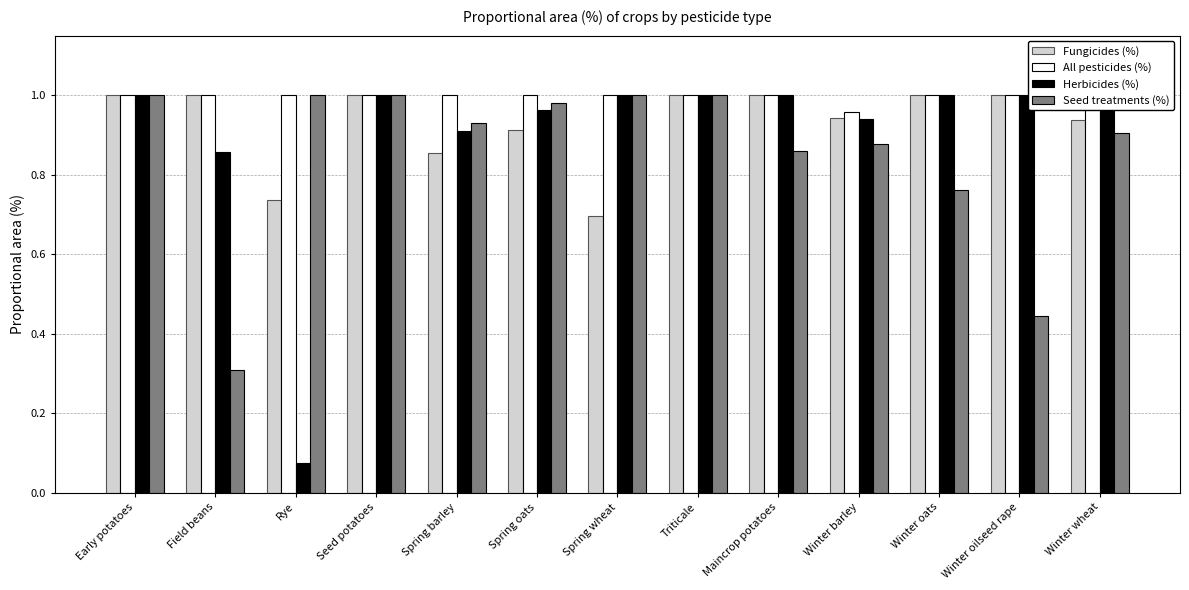

What is the maximum value for Fungicides (%)?

1.0